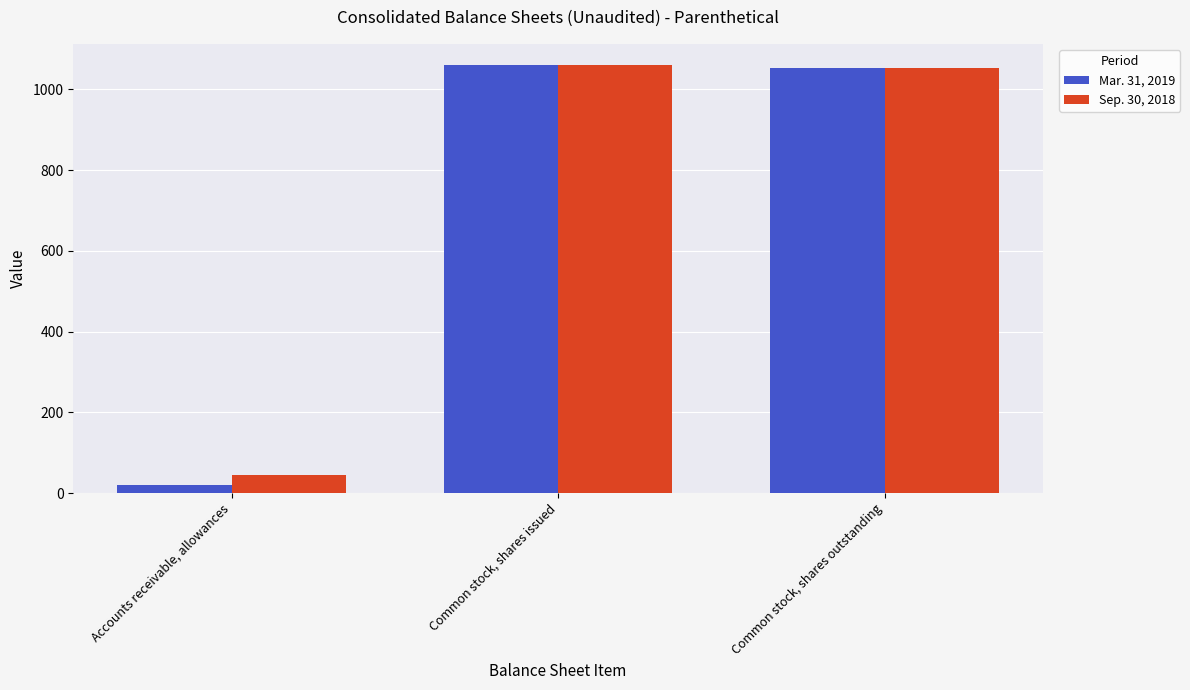

Reading left to right, what are all the values shown in this chart?

Mar. 31, 2019: 20	1060	1052
Sep. 30, 2018: 45	1060	1052